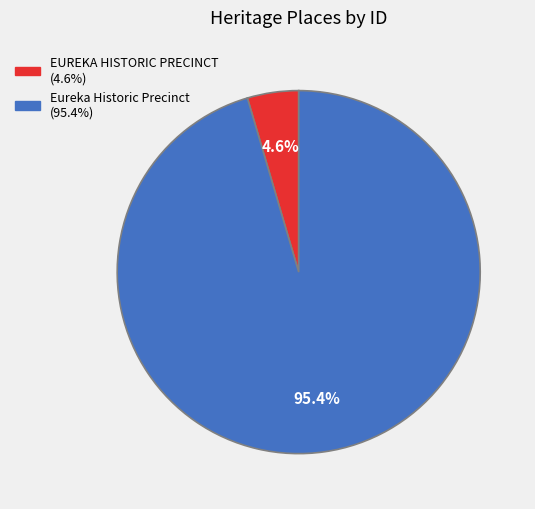

To the nearest percent, what is the average slice percentage?

50%